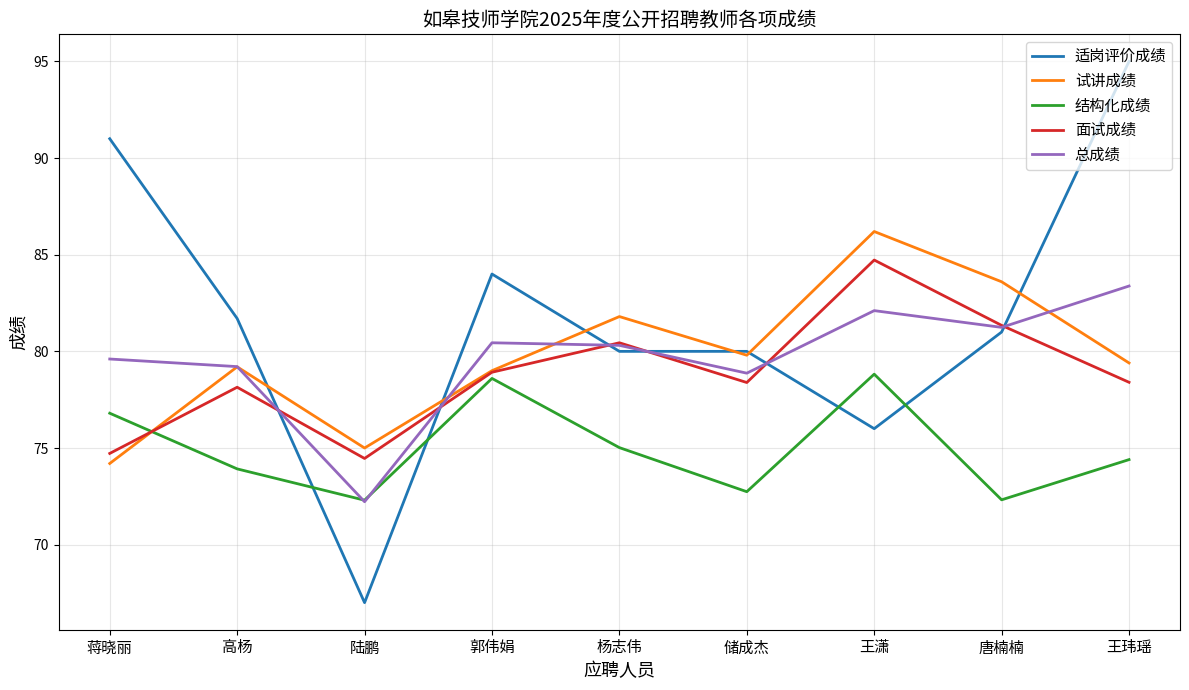

In 面试成绩, how many points are higher than both neighbors (excluding endpoints)?

3